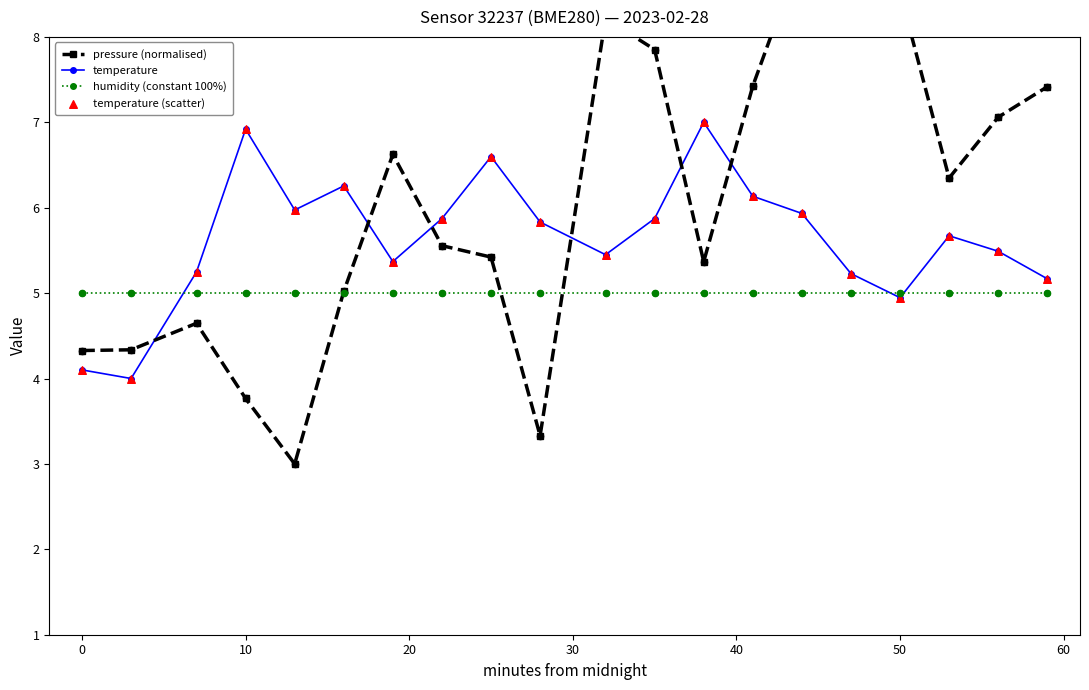

Where is the first local maximum for temperature?

10